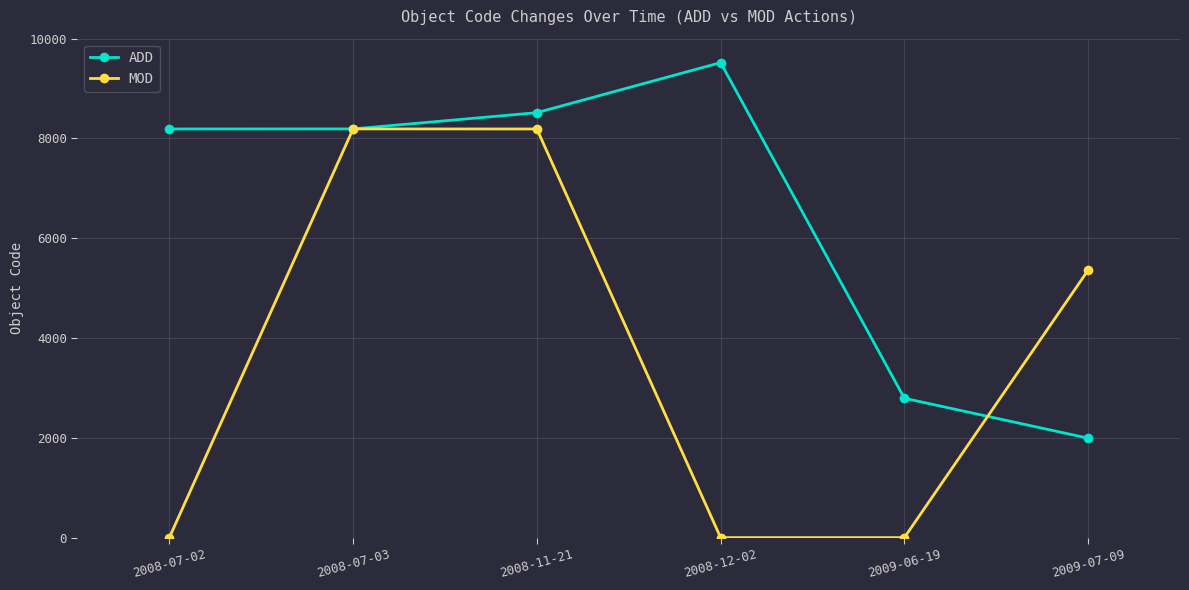

True or false: MOD has more than 2 interior local peaks.

False